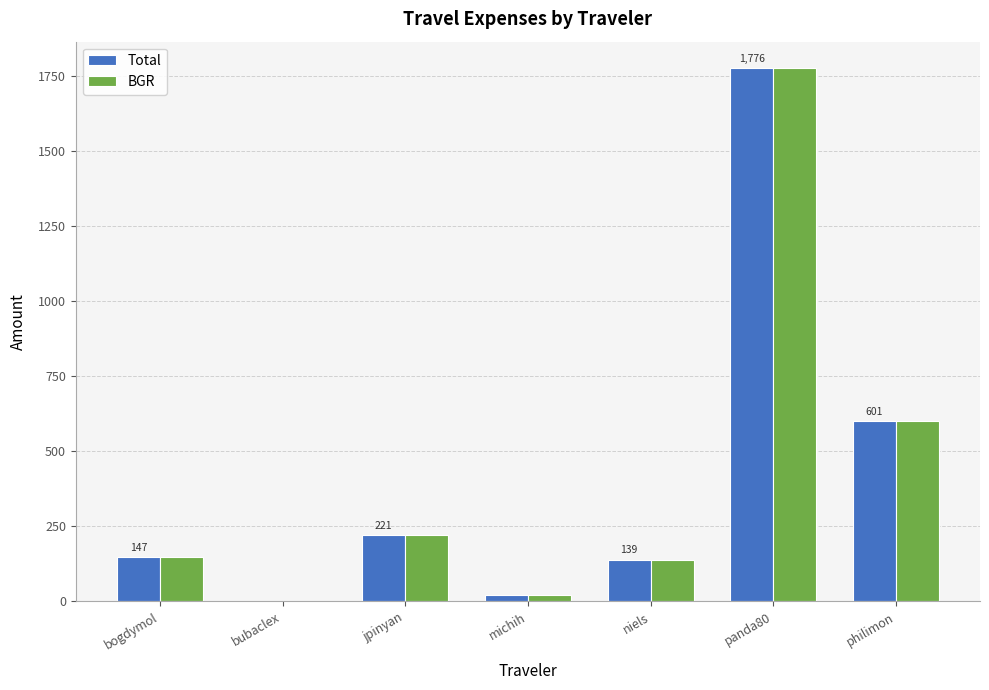

What is the maximum value shown in the chart?

1775.9